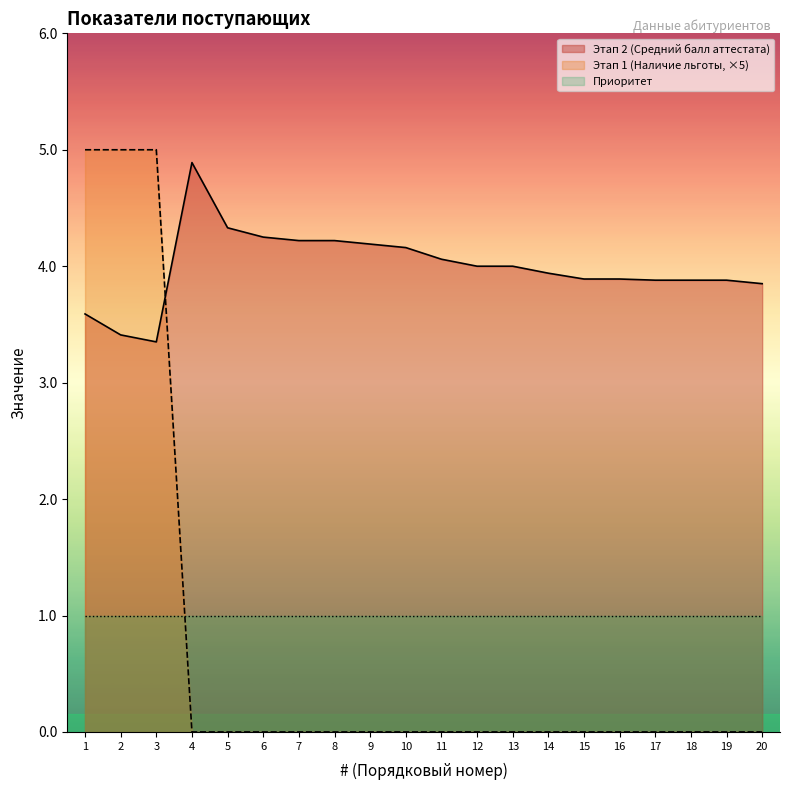

At how many categories does at least one series exceed 4?

11